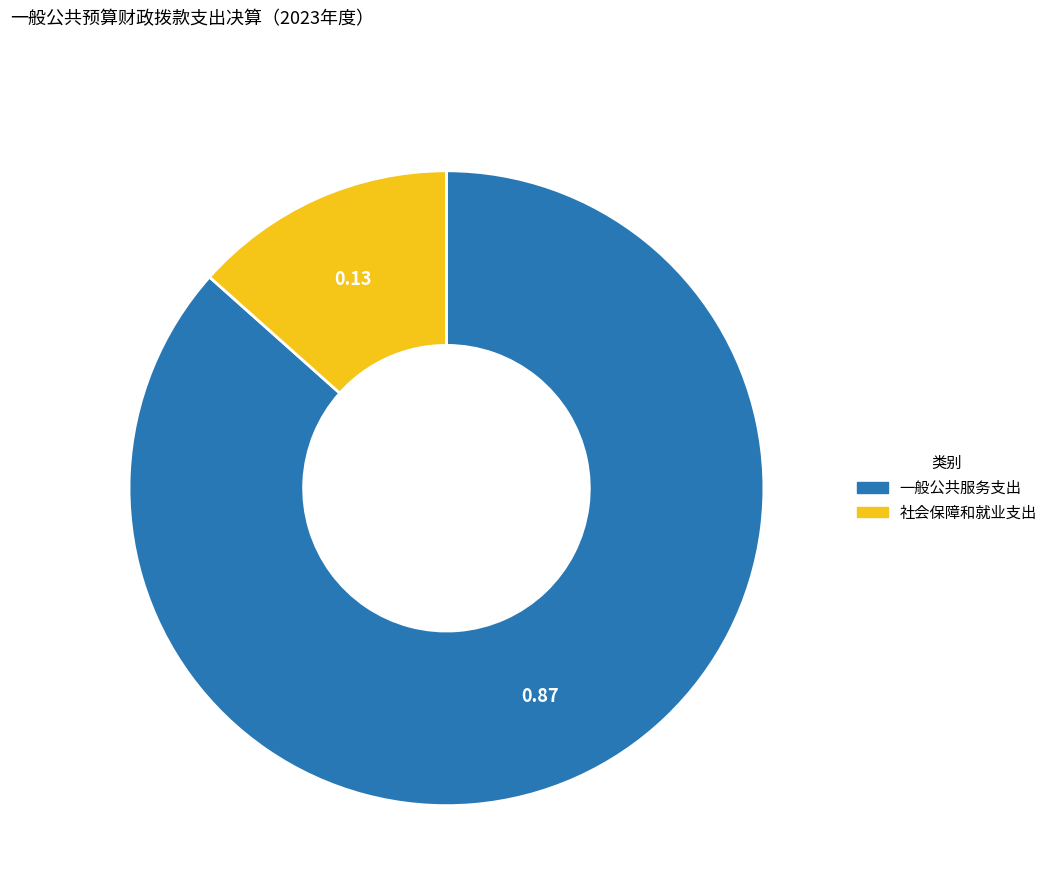

Which category has the smallest portion of the pie?

社会保障和就业支出